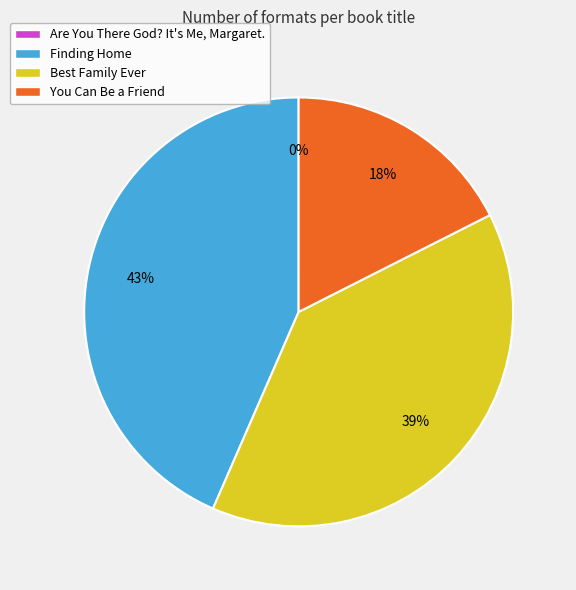

Is it true that Finding Home is 43% of the pie?

True